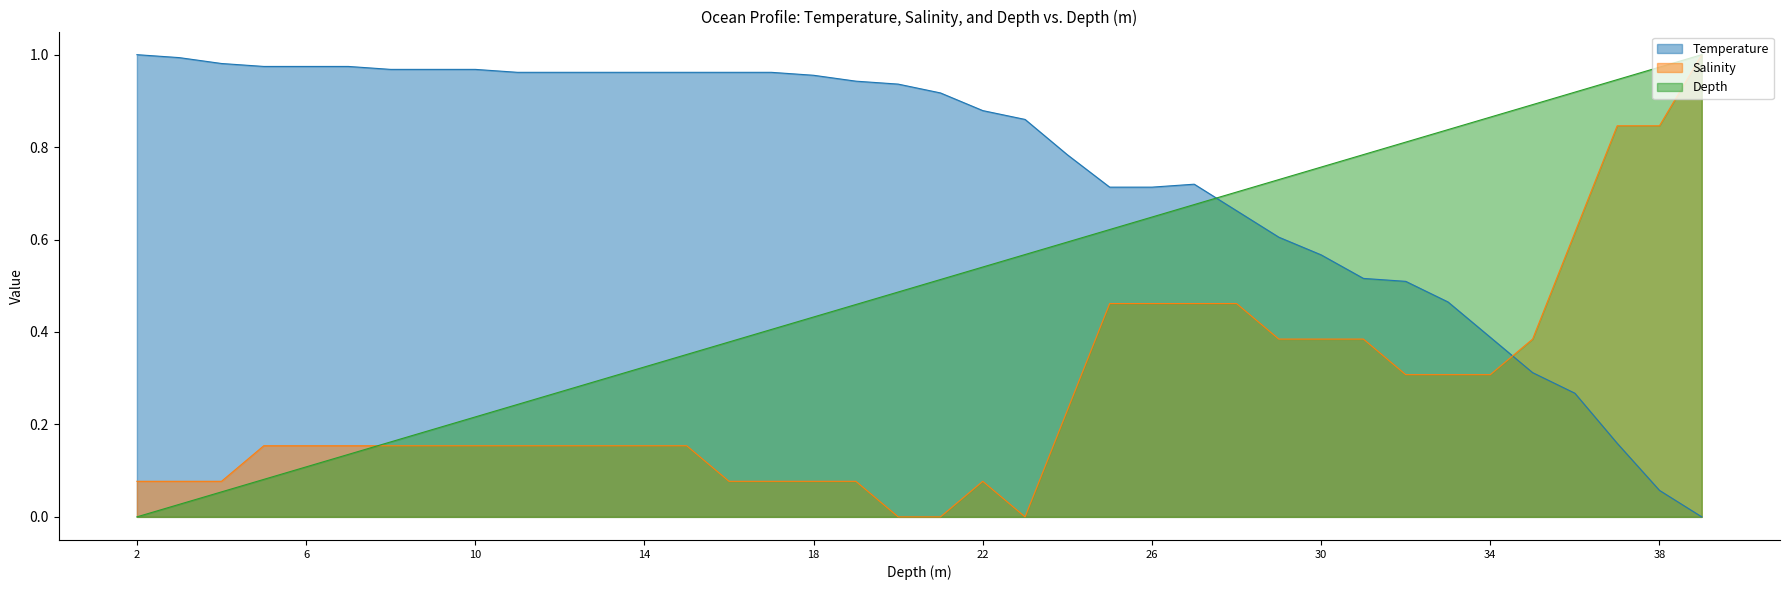

Which series has the largest total across all categories?

Temperature